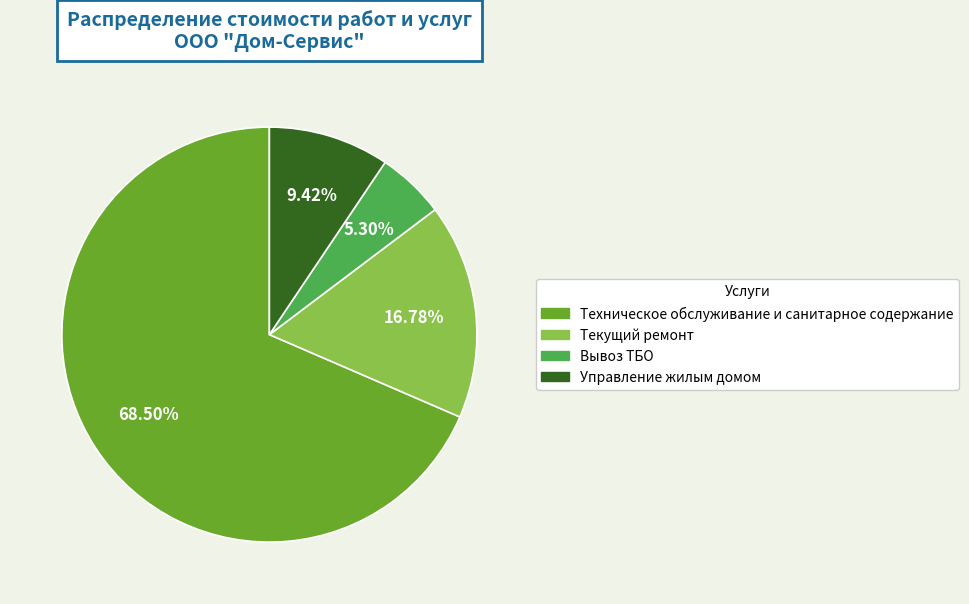

Rank the categories by value from lowest to highest.

Вывоз ТБО, Управление жилым домом, Текущий ремонт, Техническое обслуживание и санитарное содержание